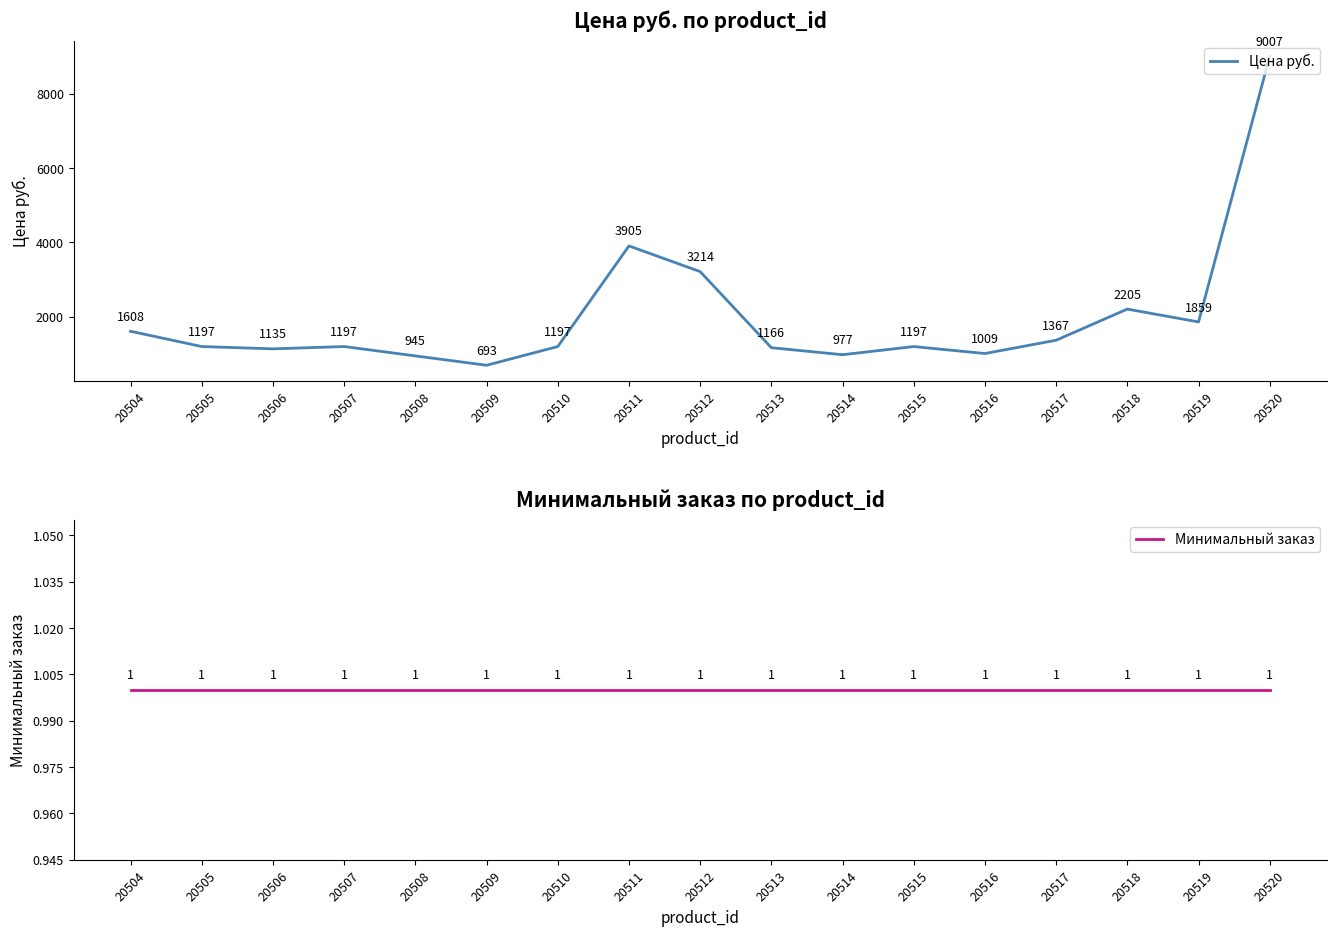

Reading right to left, extract all data points from this chart.

Цена руб.: 9007	1859	2205	1367	1009	1197	977	1166	3214	3905	1197	693	945	1197	1135	1197	1608
Минимальный заказ: 1	1	1	1	1	1	1	1	1	1	1	1	1	1	1	1	1